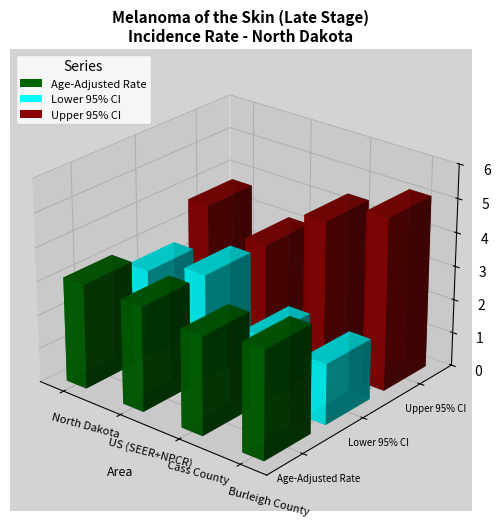

Reading right to left, extract all data points from this chart.

Age-Adjusted Rate: Burleigh County=3.2	Cass County=2.9	US (SEER+NPCR)=3.1	North Dakota=3.1
Lower 95% CI: Burleigh County=1.8	Cass County=1.9	US (SEER+NPCR)=3.1	North Dakota=2.6
Upper 95% CI: Burleigh County=5.1	Cass County=4.4	US (SEER+NPCR)=3.1	North Dakota=3.7